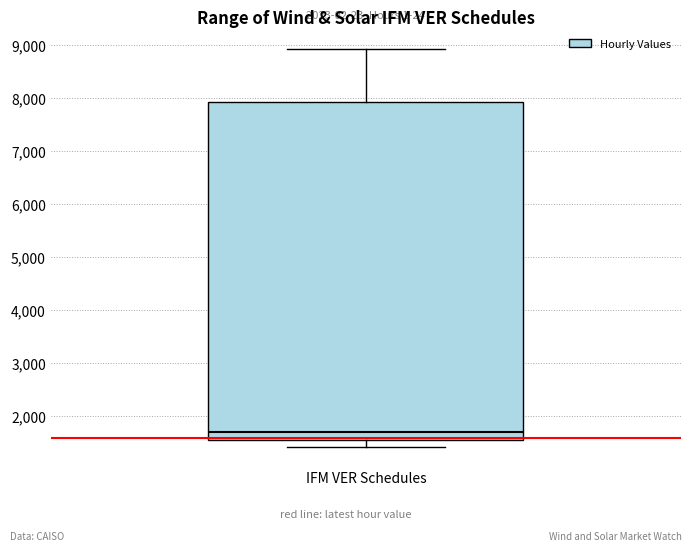

Read this box plot against the y-axis: the position of the median line, the range covered by the box, and the ends of both whiskers. The values are not printed on the chart, so give them approximately, as read against the axis.

median 1700, box 1600 to 7900, whiskers 1400 to 8900